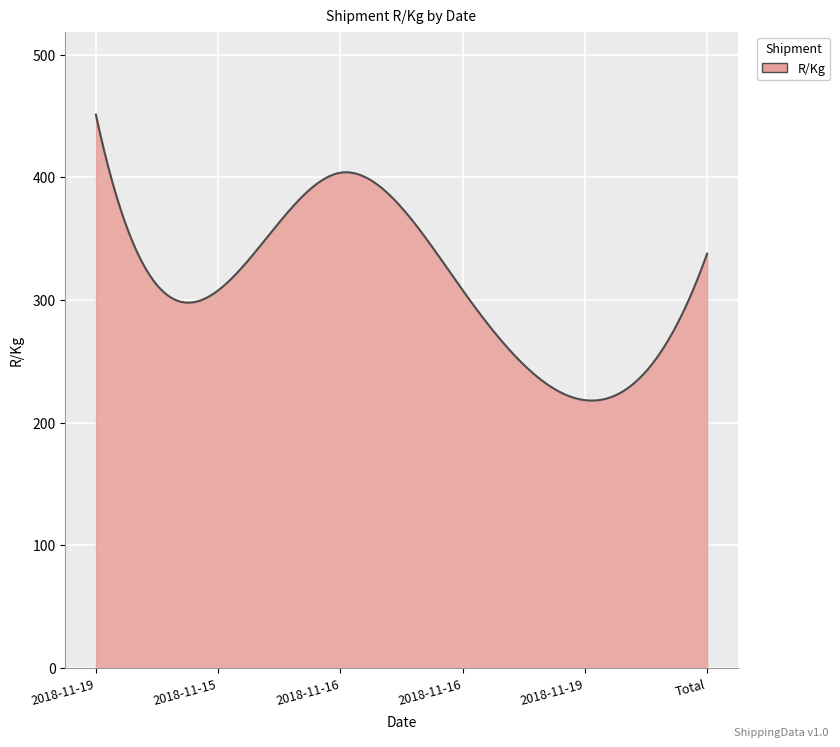

What is the difference between the maximum and minimum values?

233.1